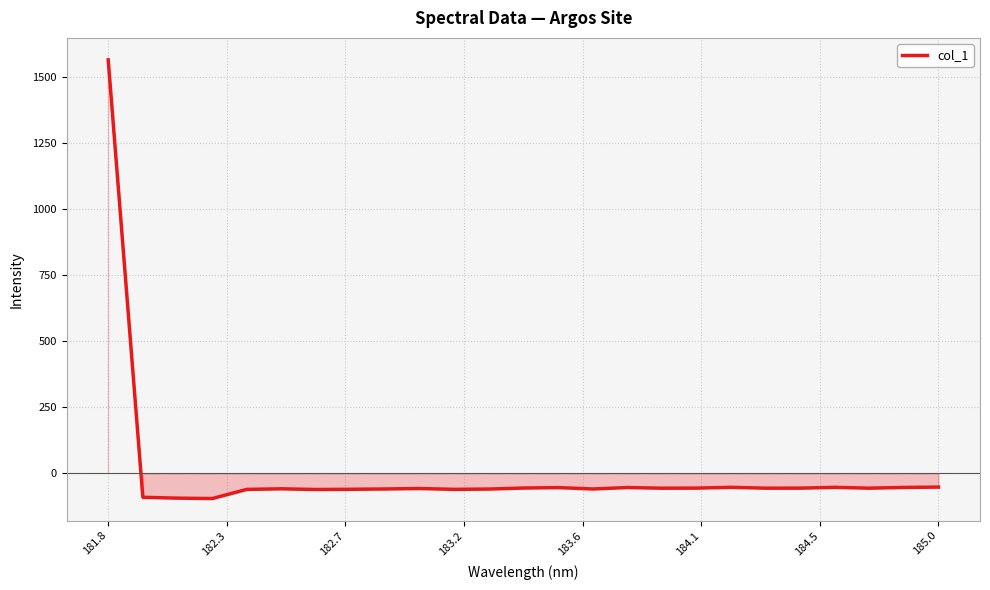

True or false: the data has more than 2 interior local peaks.

True